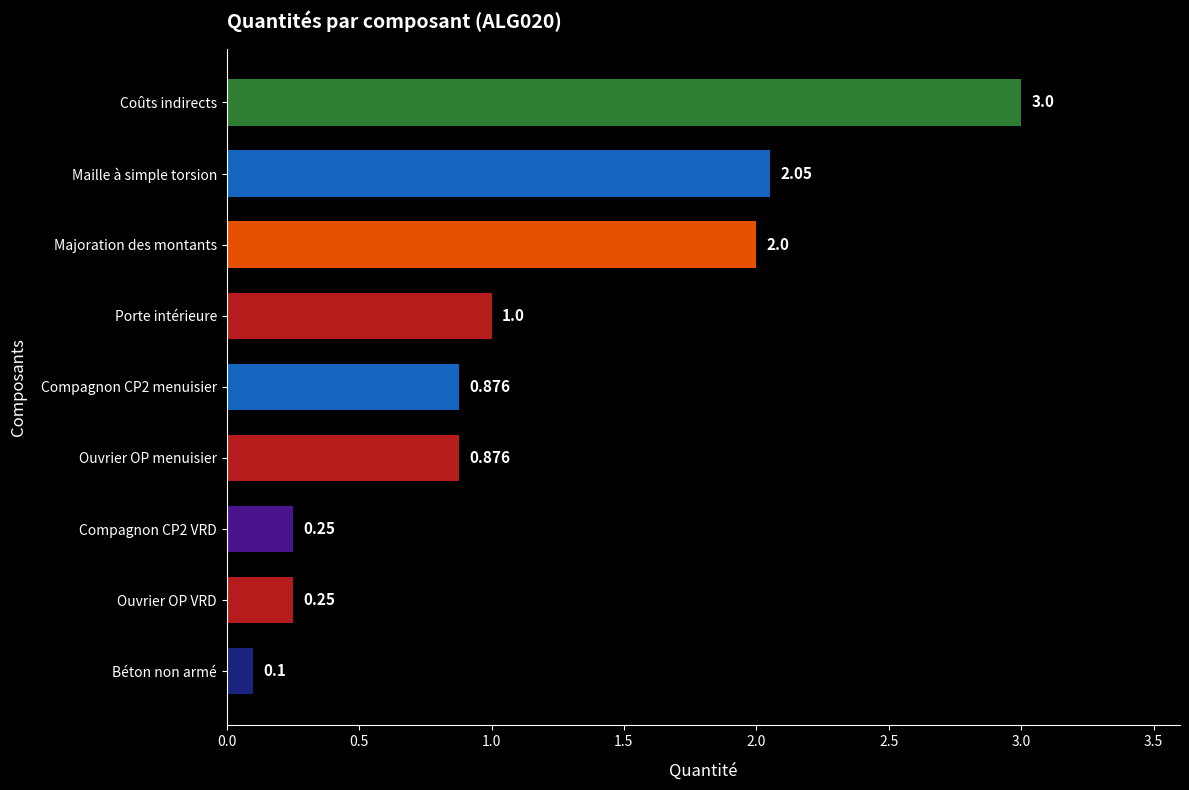

Between Ouvrier OP VRD and Béton non armé, which is larger?

Ouvrier OP VRD